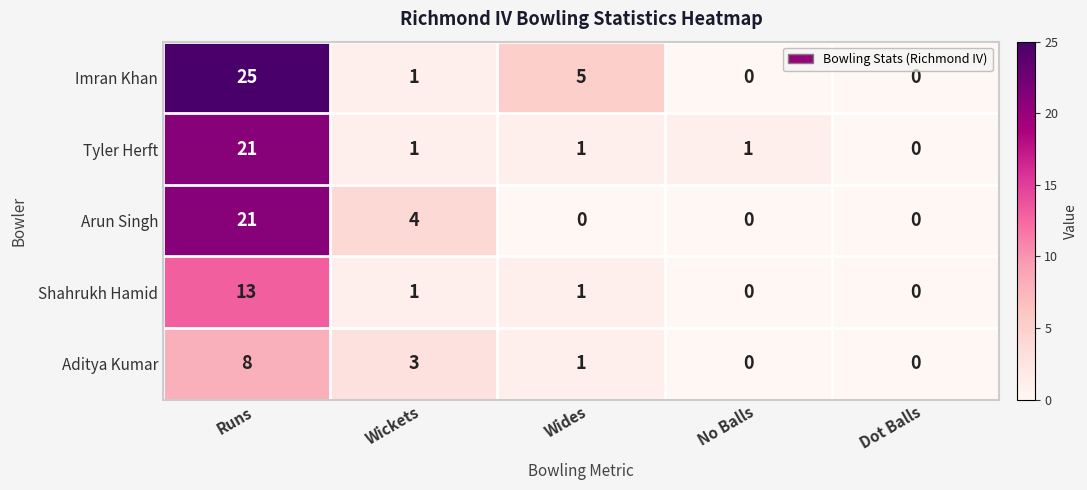

What is the difference between the highest and lowest values at No Balls?

1